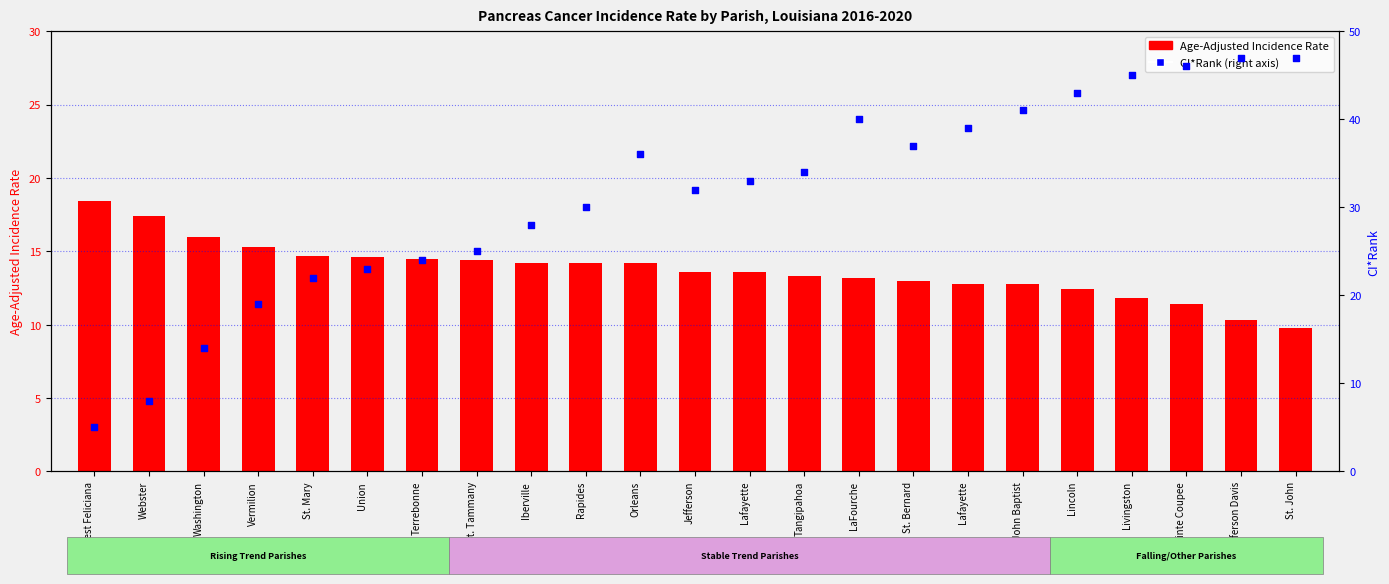

At which category is the sum across all series the highest?

Pointe Coupee